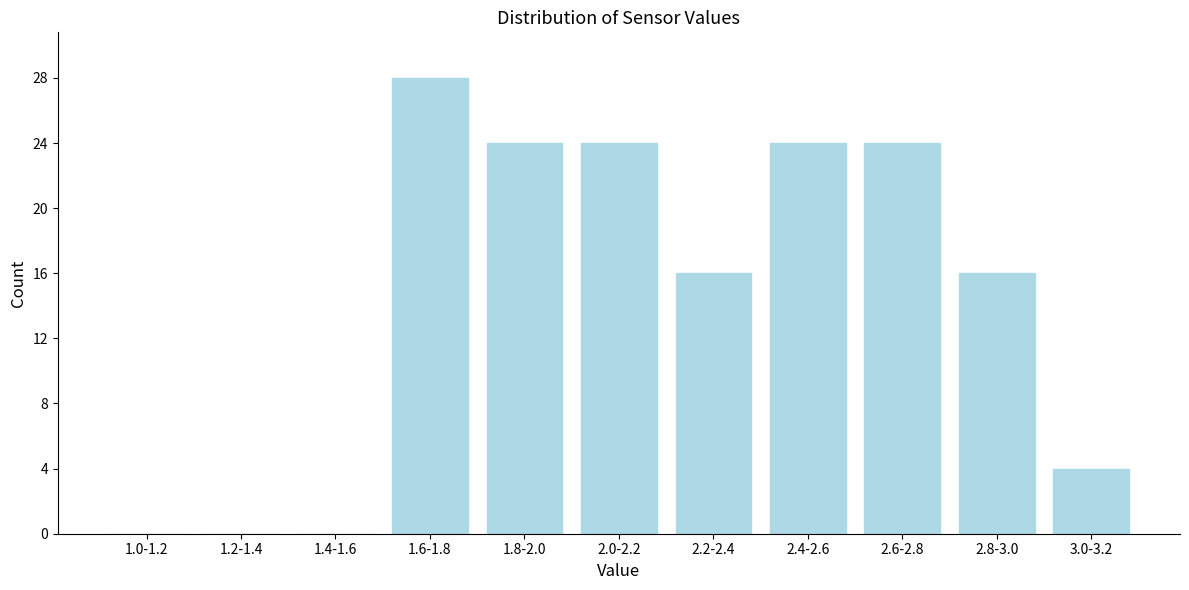

Reading left to right, what are all the values shown in this chart?

1.0-1.2=0	1.2-1.4=0	1.4-1.6=0	1.6-1.8=28	1.8-2.0=24	2.0-2.2=24	2.2-2.4=16	2.4-2.6=24	2.6-2.8=24	2.8-3.0=16	3.0-3.2=4